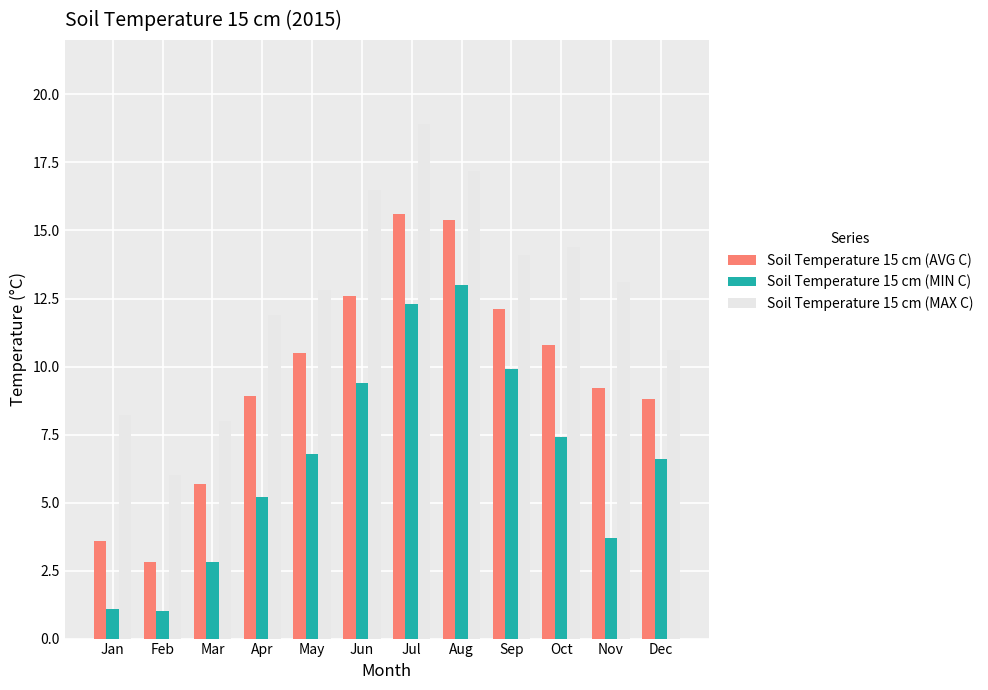

Rank the categories by Soil Temperature 15 cm (MAX C) value from lowest to highest.

Feb, Mar, Jan, Dec, Apr, May, Nov, Sep, Oct, Jun, Aug, Jul